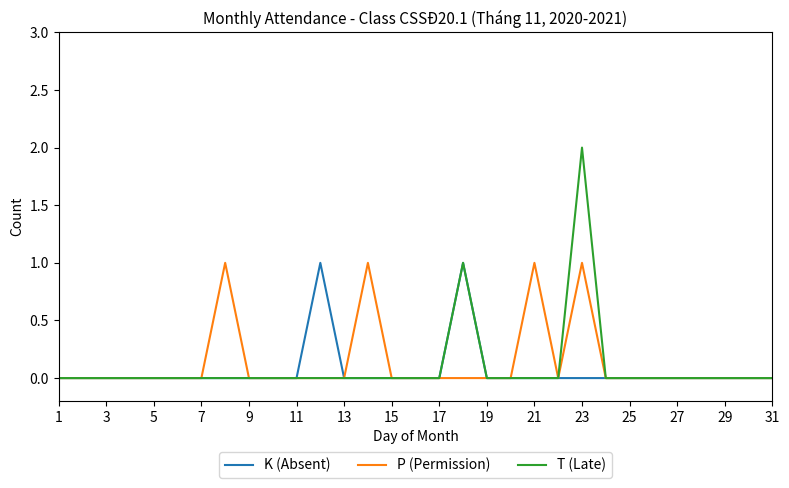

Which series has the largest range (max minus min)?

T (Late)